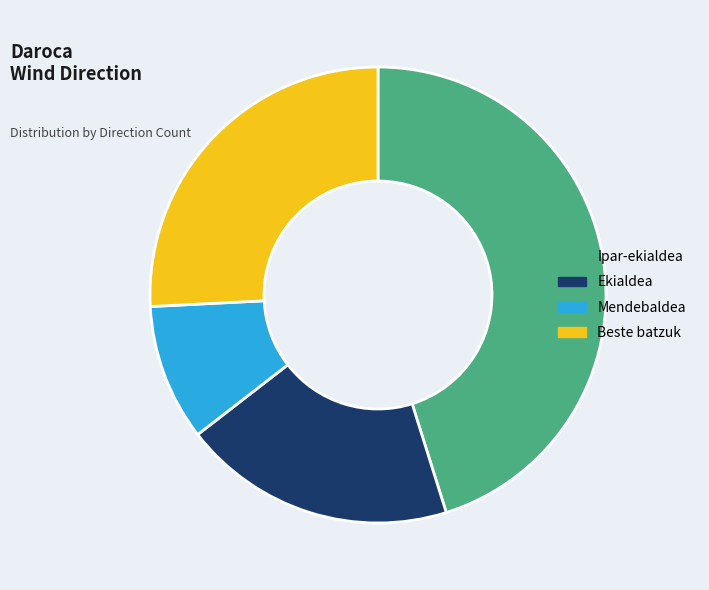

Combined, do Ekialdea and Mendebaldea account for over 50%?

No